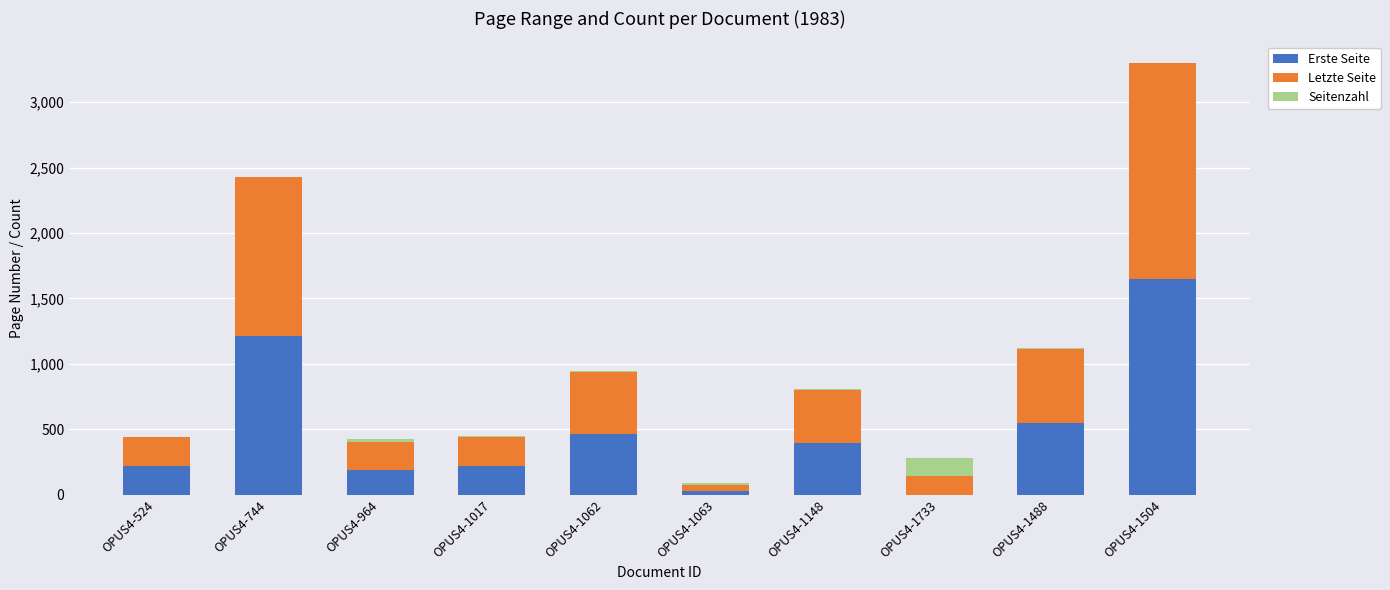

True or false: Erste Seite has a value of 397 at OPUS4-1148.

True